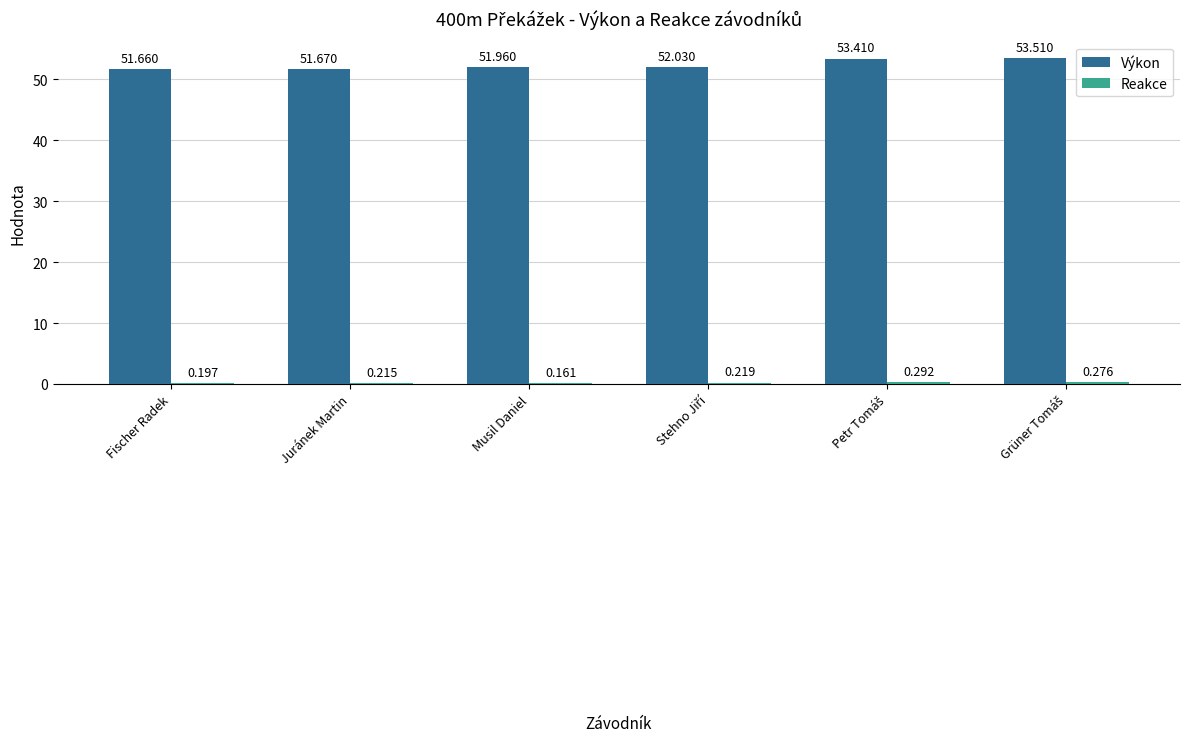

Are the bars grouped side by side (vs. stacked)?

Yes